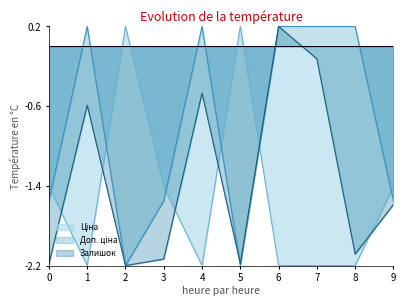

The value of Залишок at 0 is -3.4. True or false?

False